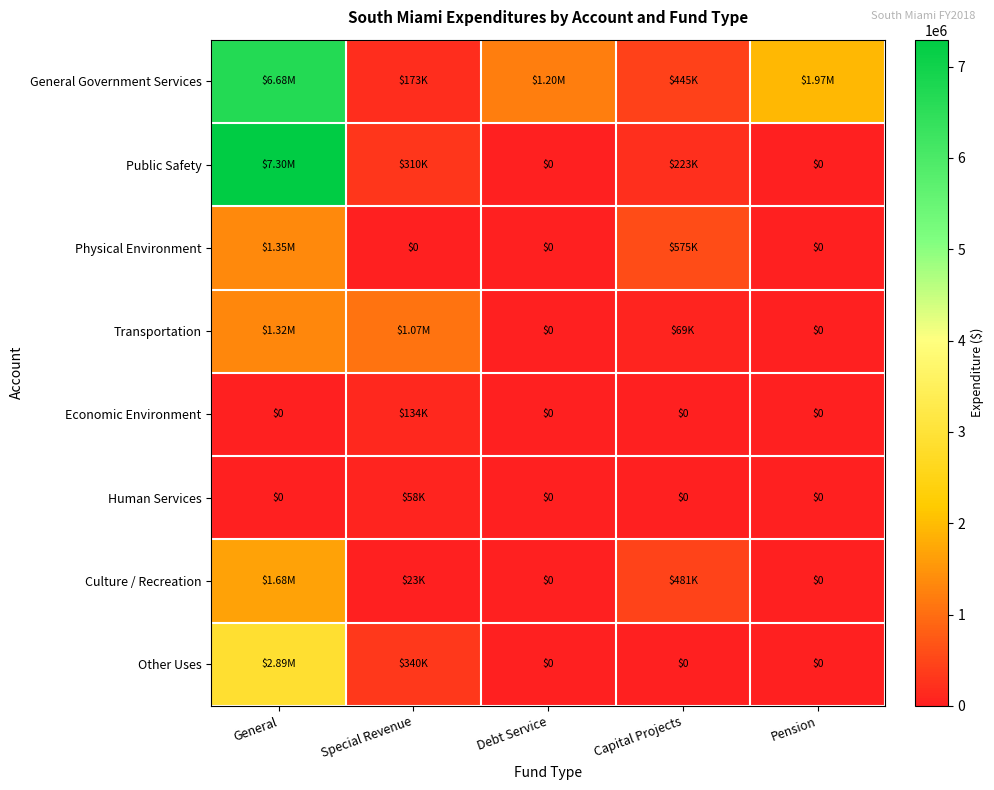

Between Special Revenue and Pension, which series saw the biggest shift?

General Government Services